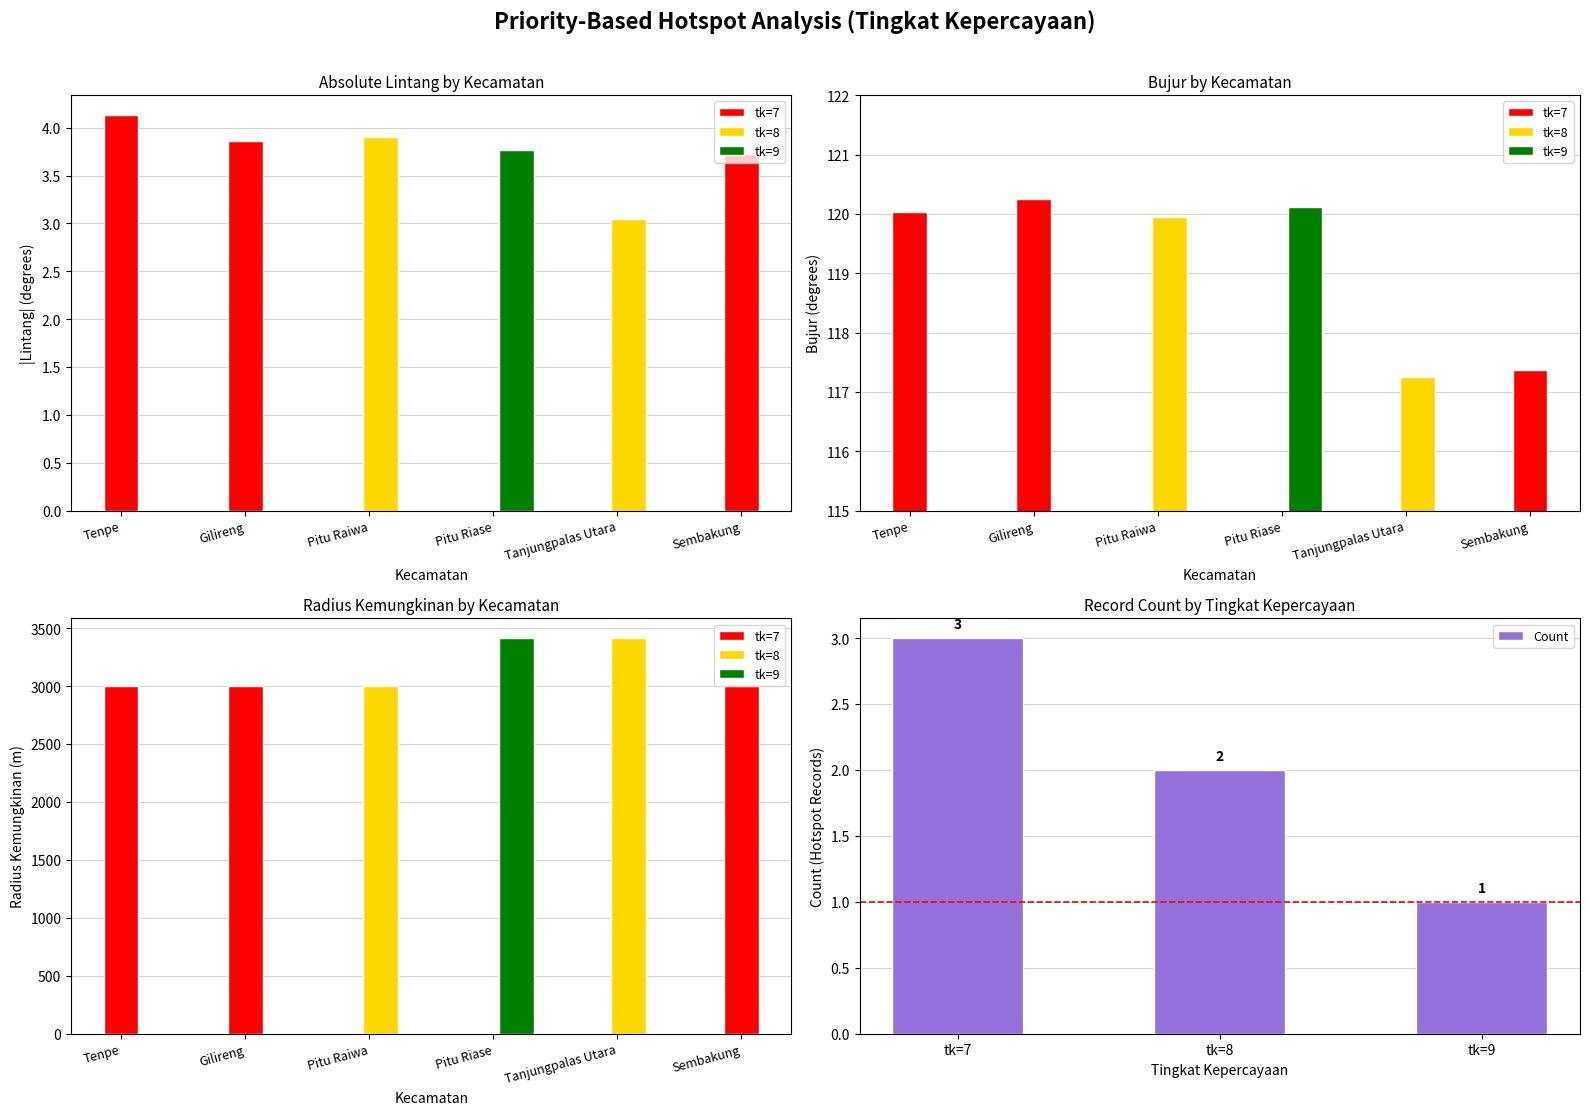

What is the highest value of the Count series?

3